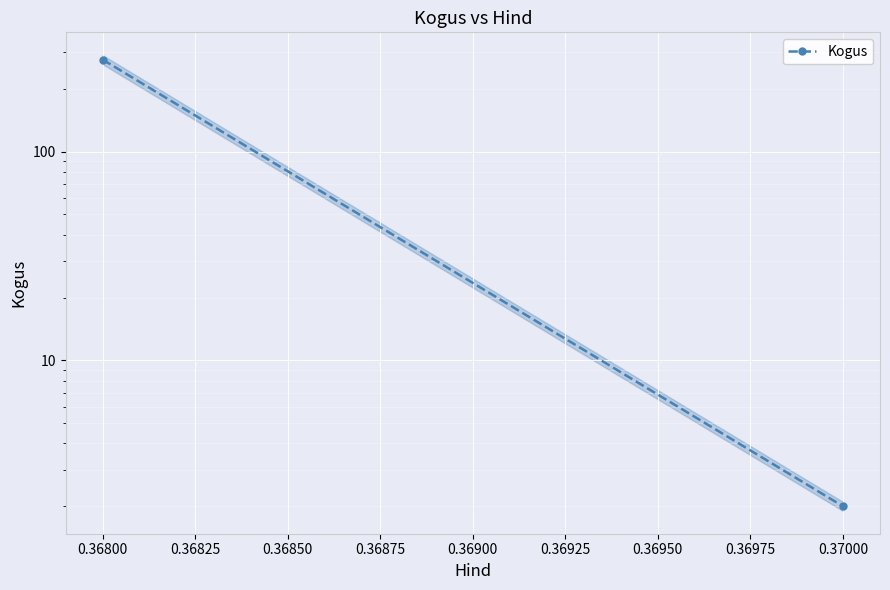

Reading left to right, transcribe all the data shown in this chart.

276	2